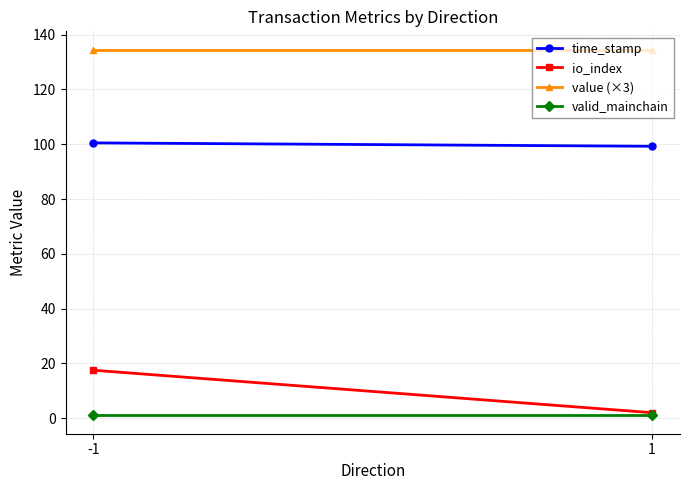

At which label is io_index closest to 9?

1